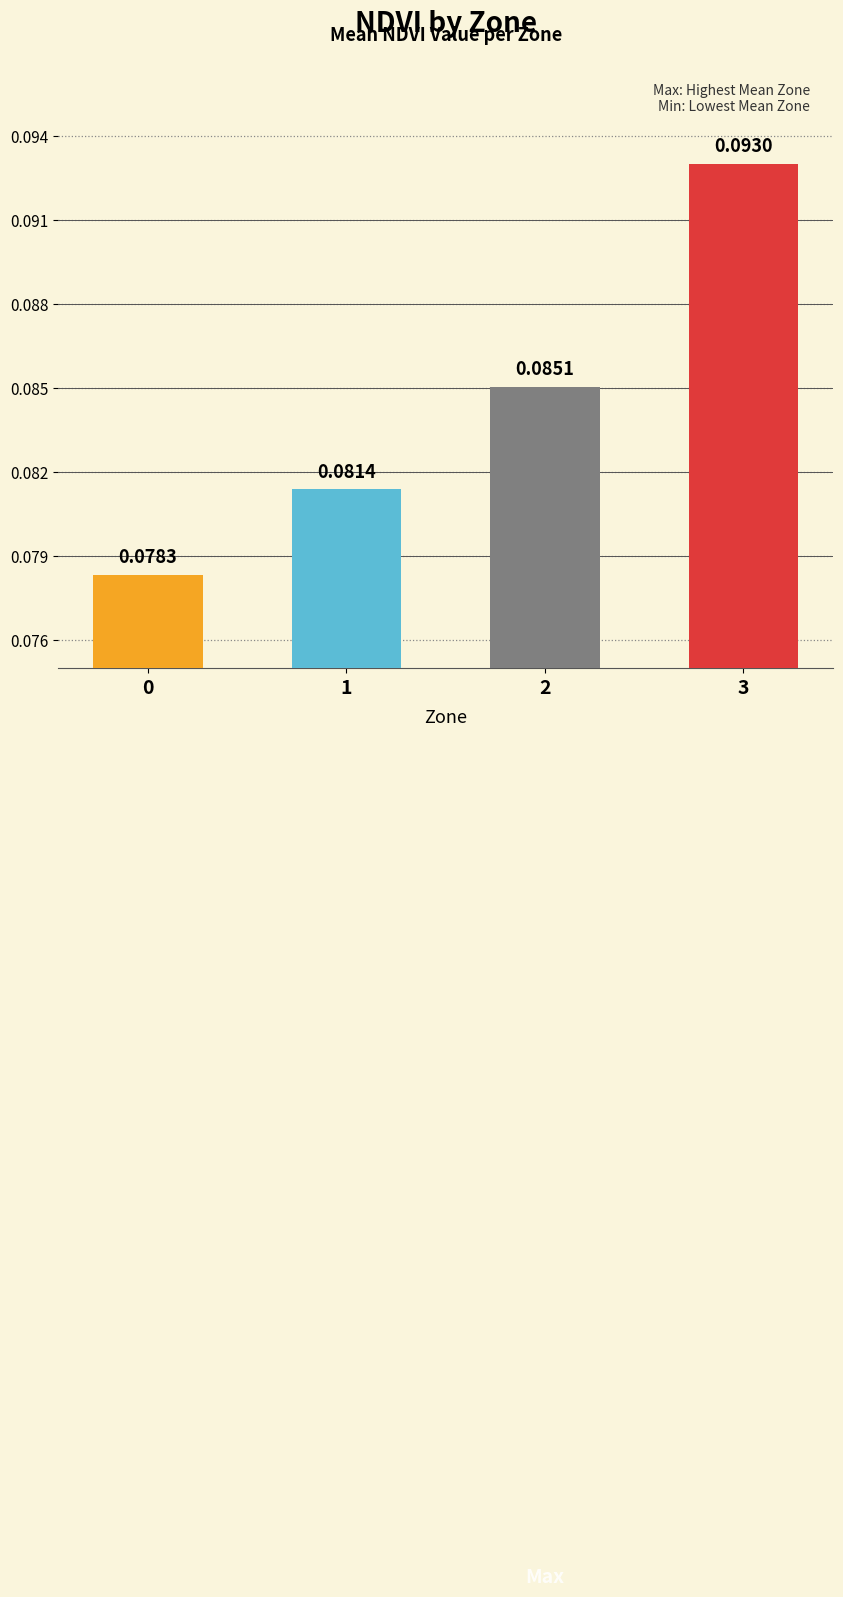

Which has a higher value, 3 or 1?

3